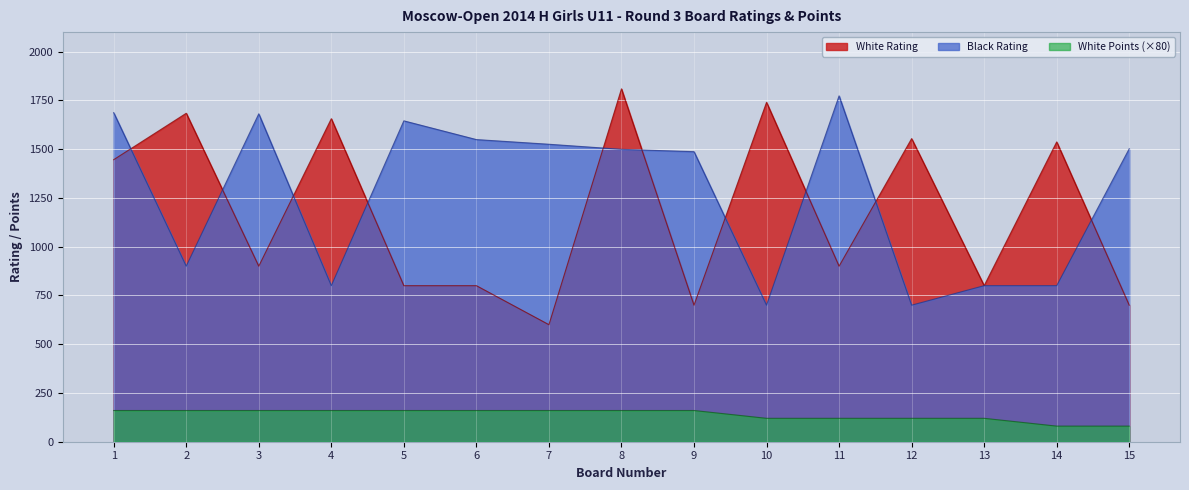

How many categories are shown in the chart?

15